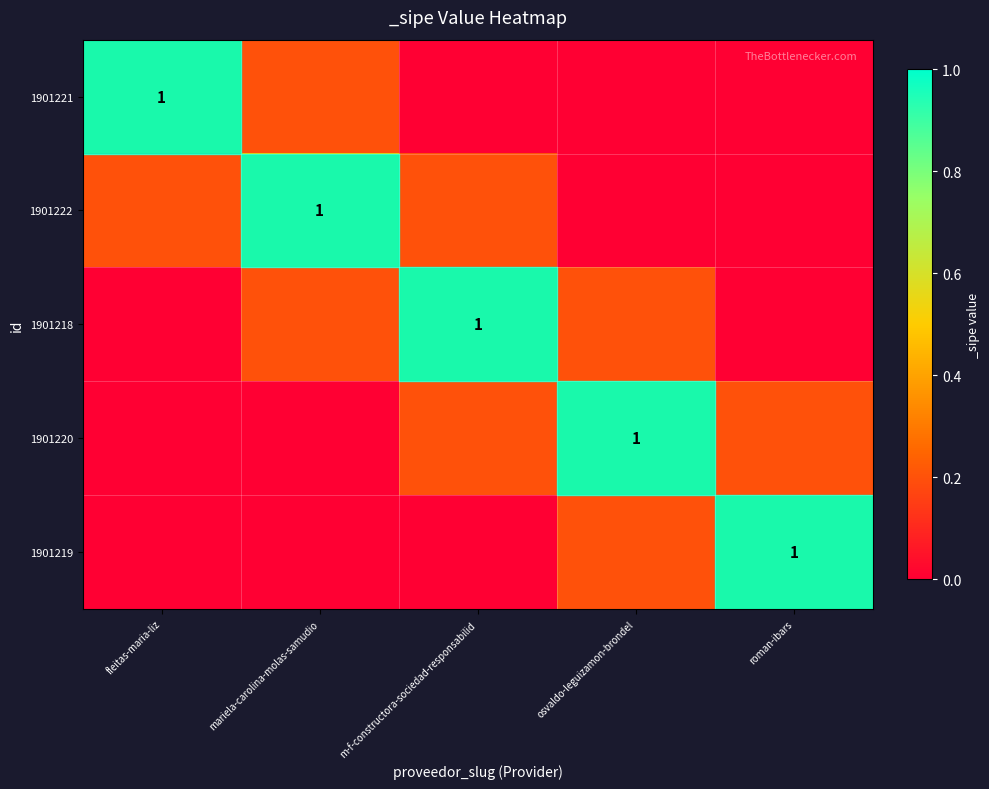

Count the 1901222 values in the range 0 to 1.

5